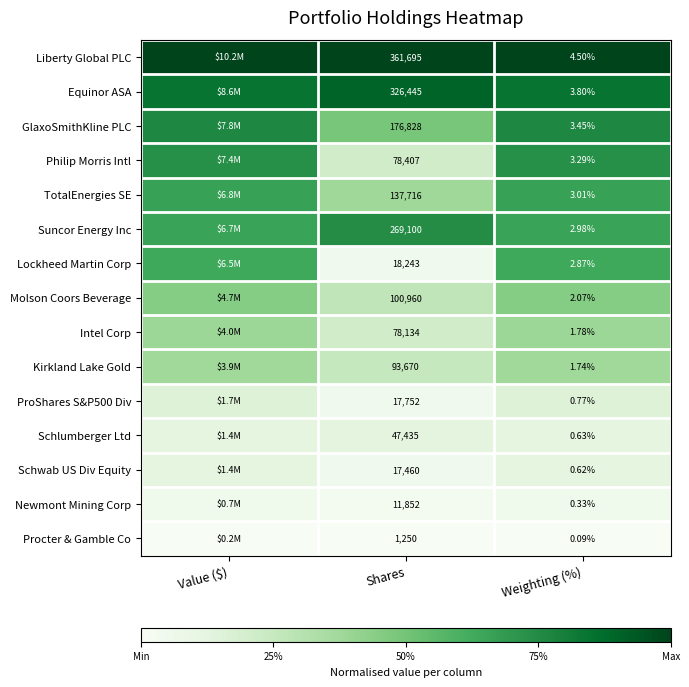

Between Shares and Weighting (%), which series saw the biggest shift?

Liberty Global PLC